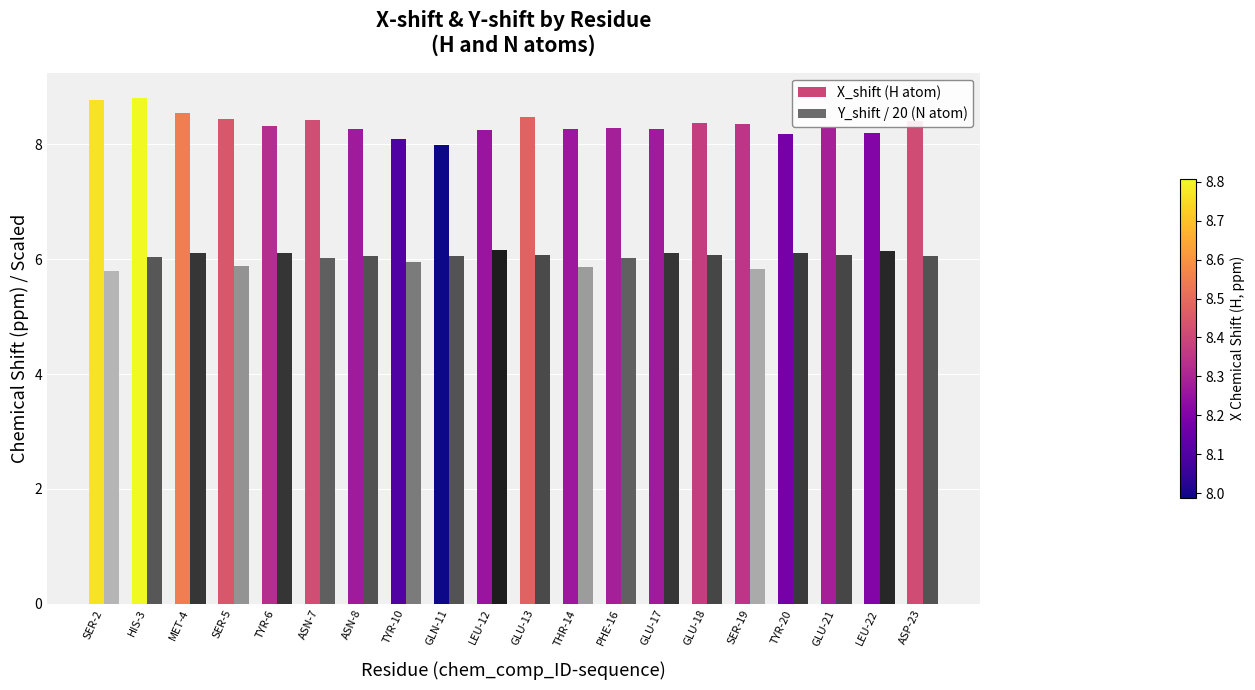

How many distinct data groups are displayed?

2